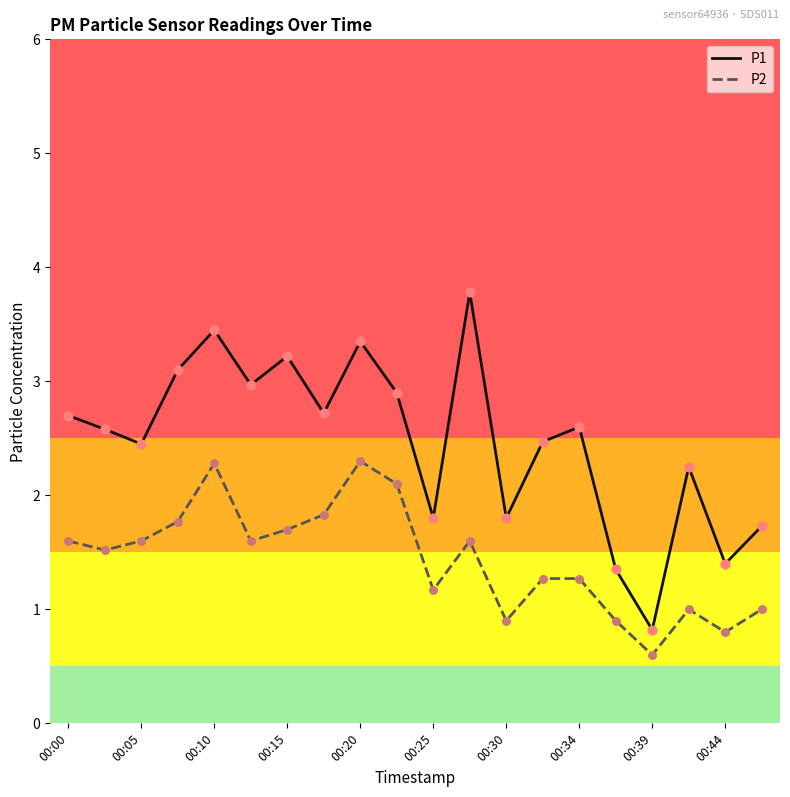

At how many categories does at least one series exceed 1?

19